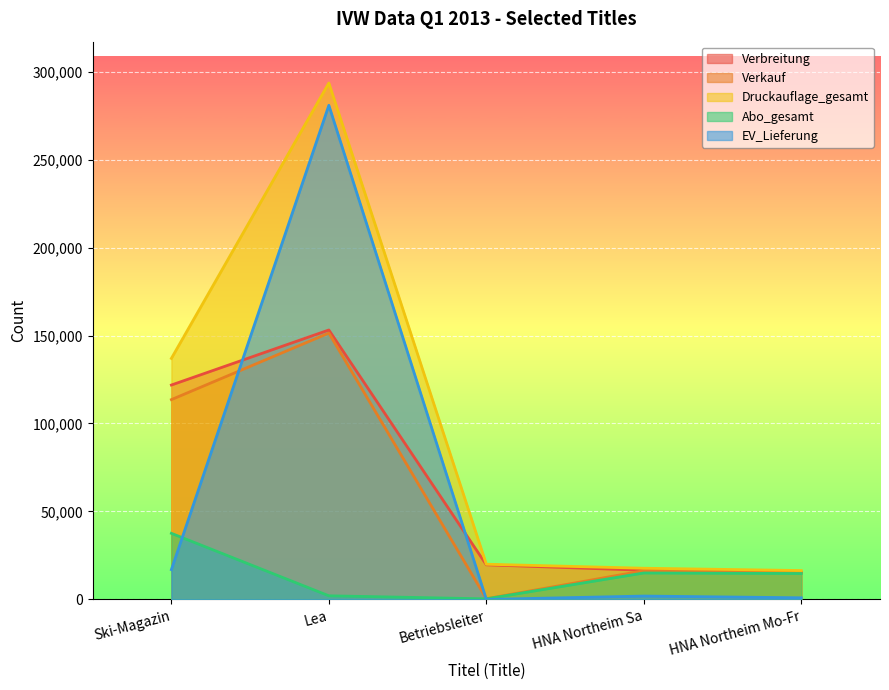

Between Lea and Betriebsleiter, which series saw the biggest shift?

EV_Lieferung